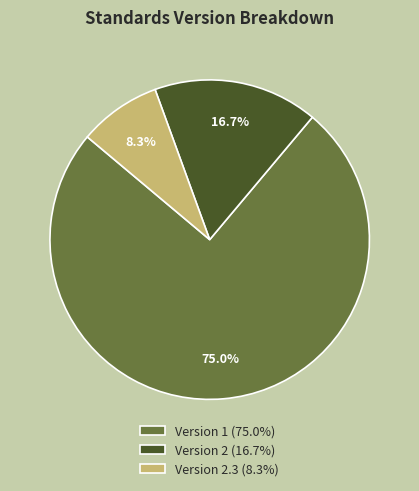

To the nearest percent, what is the average slice percentage?

33%